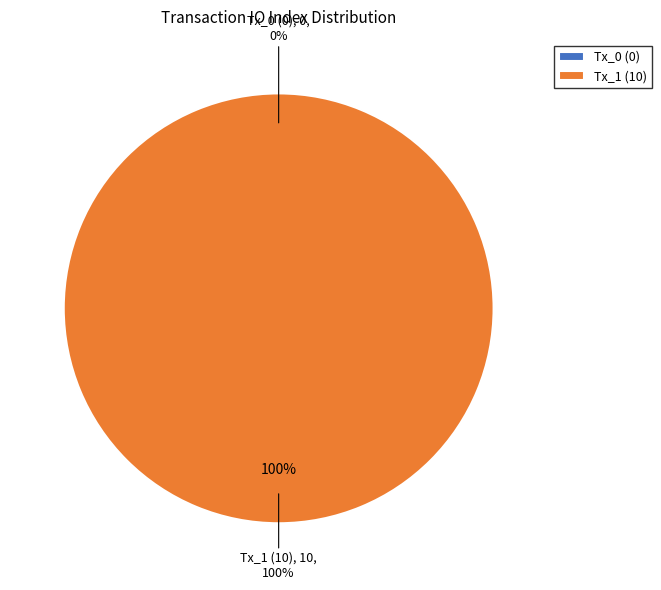

How many segments does this pie chart have?

2